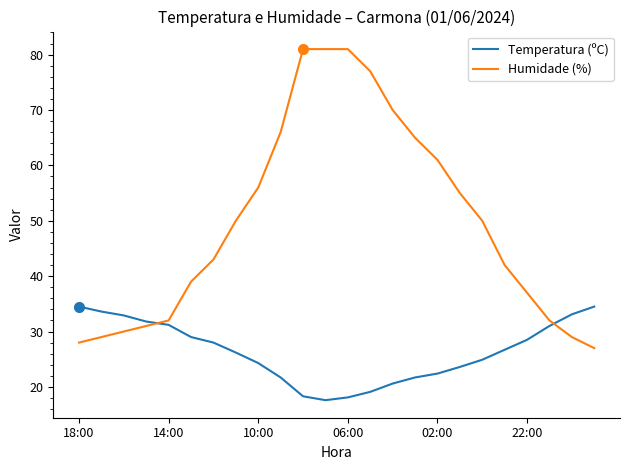

List the series in order of their overall mean, highest first.

Humidade (%), Temperatura (ºC)